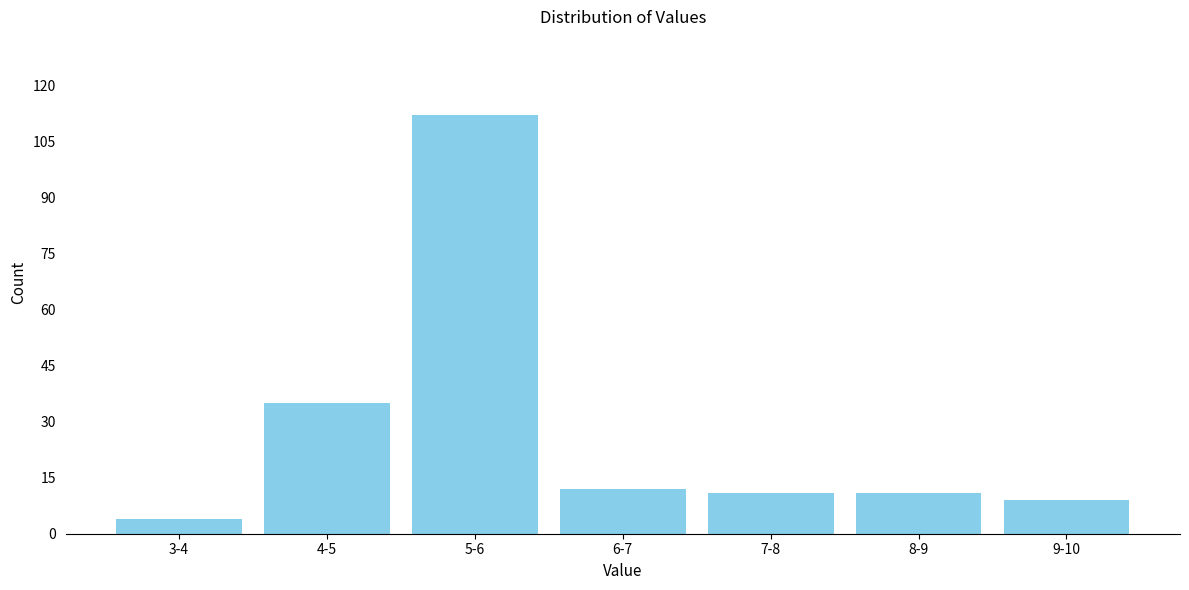

Reading left to right, extract all data points from this chart.

3-4=4	4-5=35	5-6=112	6-7=12	7-8=11	8-9=11	9-10=9